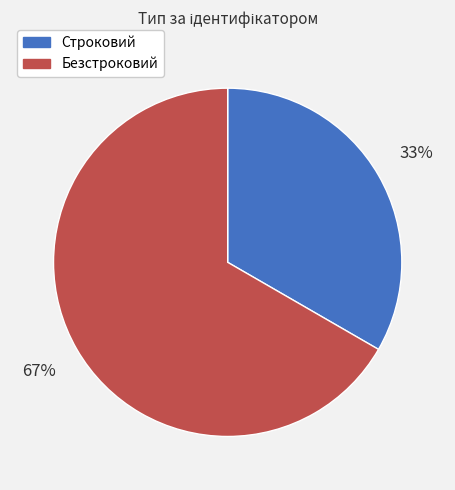

What is the largest slice in the pie chart?

Безстроковий